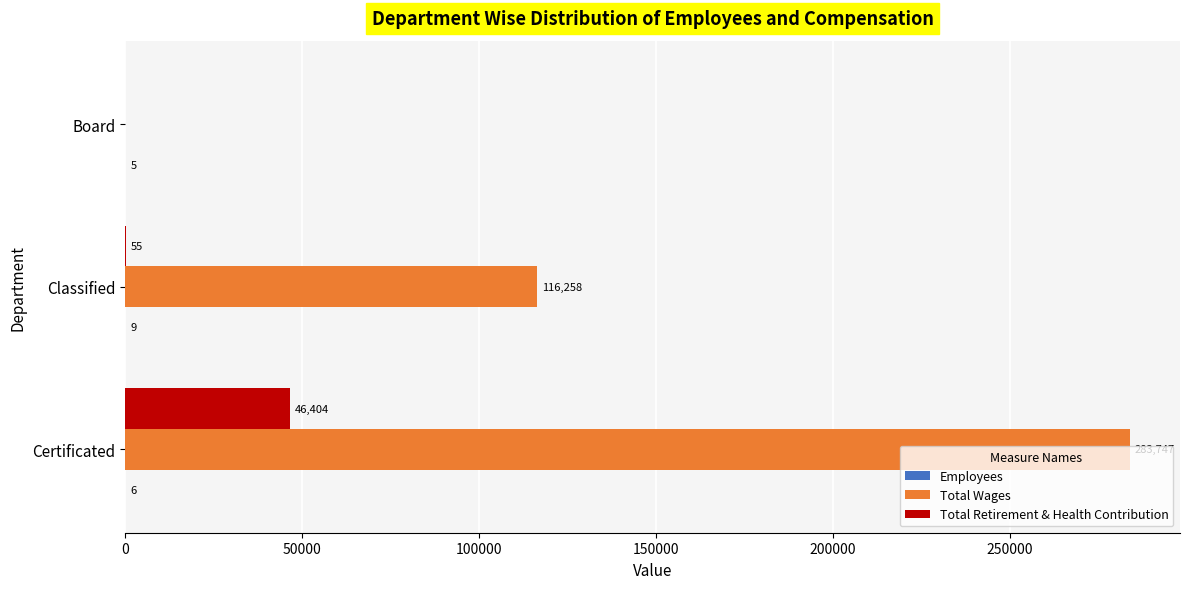

True or false: Total Retirement & Health Contribution has a value of 18722 at Board.

False